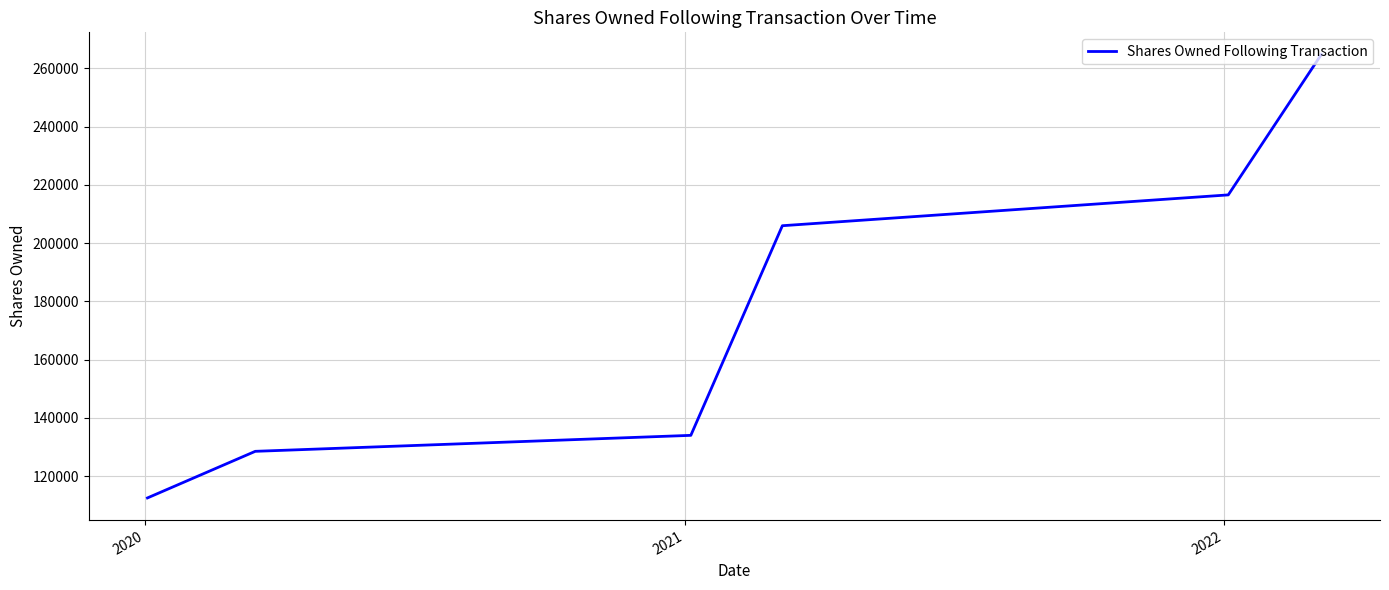

What is the average value?

177067